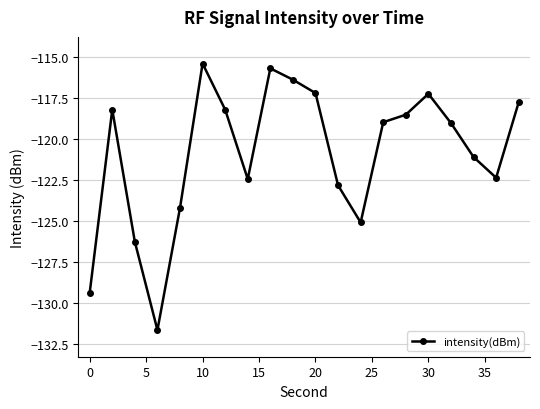

What is the minimum value shown in the chart?

-131.6